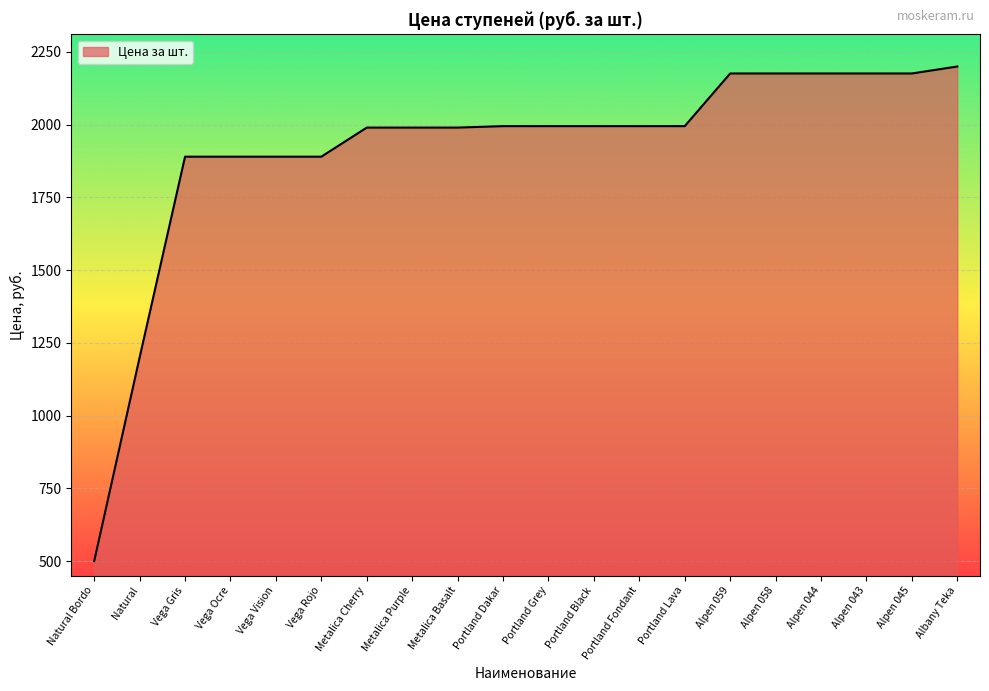

What is the sum of the values at Natural and Natural Bordo?

1700